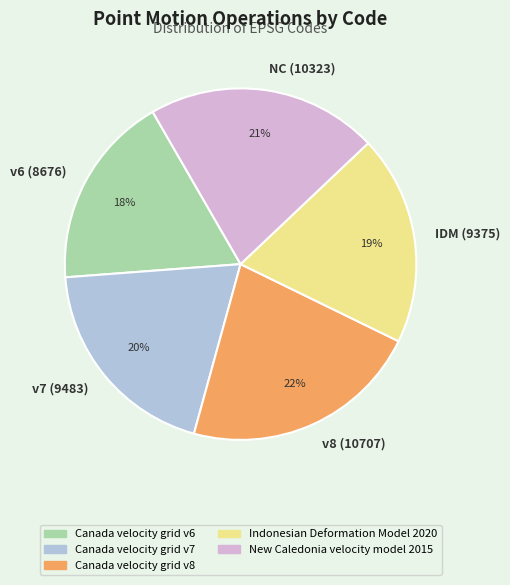

True or false: IDM (9375) accounts for 8% of the total.

False